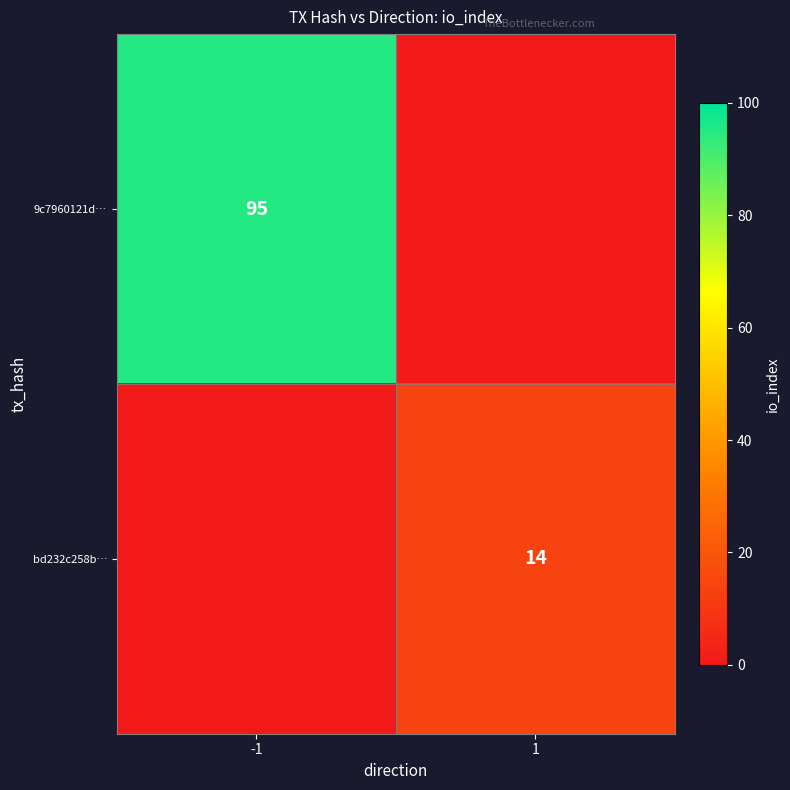

Is the value of 9c7960121d… at -1 greater than the value of bd232c258b… at 1?

Yes